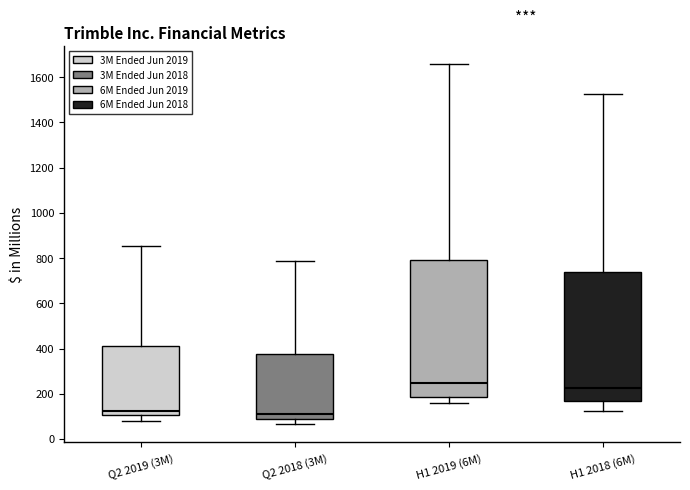

Where is the lower edge of the box for H1 2018 (6M) on the y-axis? The values are not printed on the chart, so give them approximately, as read against the axis.

160